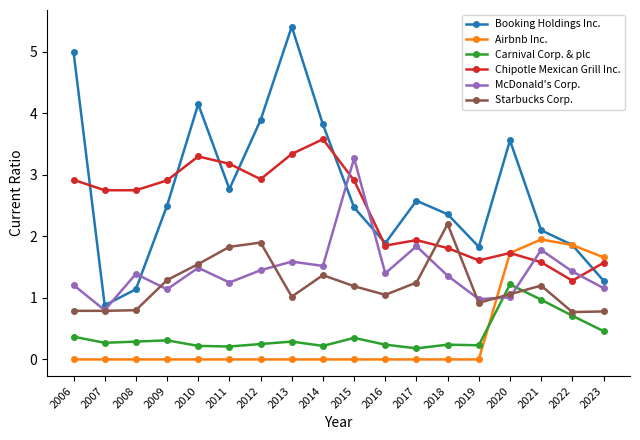

Between which two adjacent categories do McDonald's Corp. and Airbnb Inc. first intersect?

2019 and 2020